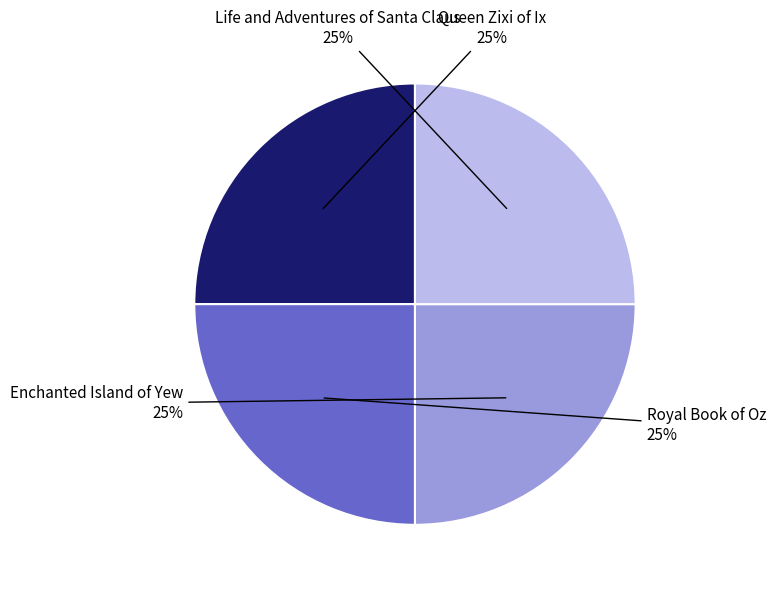

Is there a majority slice in this chart?

No